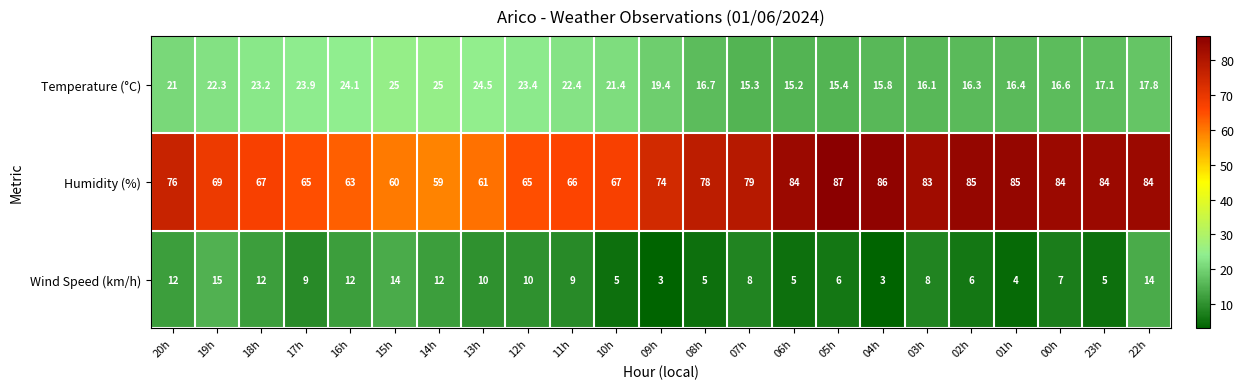

Rank the series at 12h from lowest to highest value.

Wind Speed (km/h), Temperature (°C), Humidity (%)